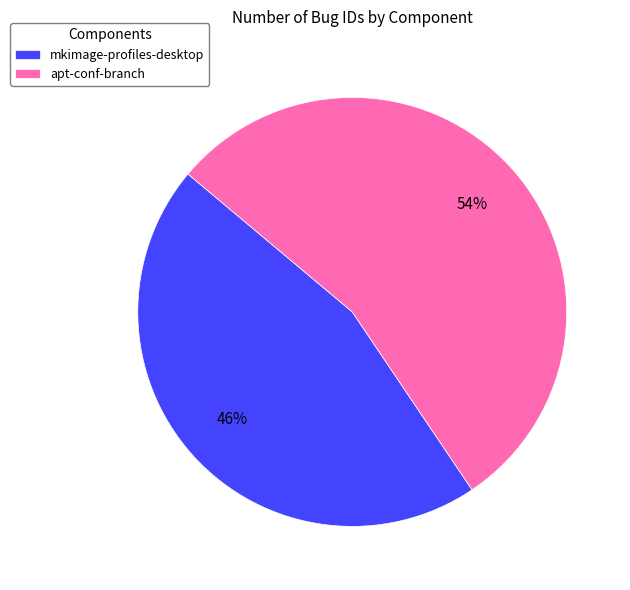

How many segments does this pie chart have?

2